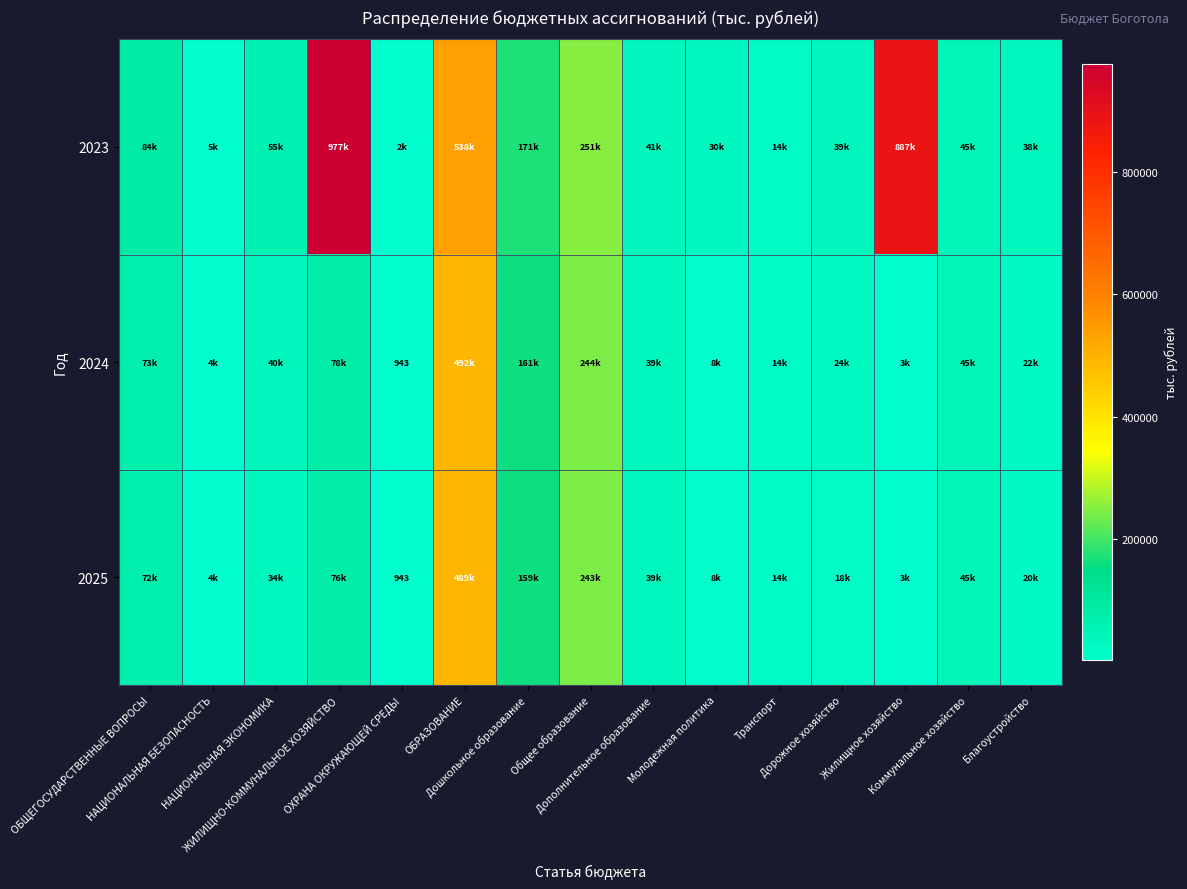

What is the greatest value displayed?

977279.5